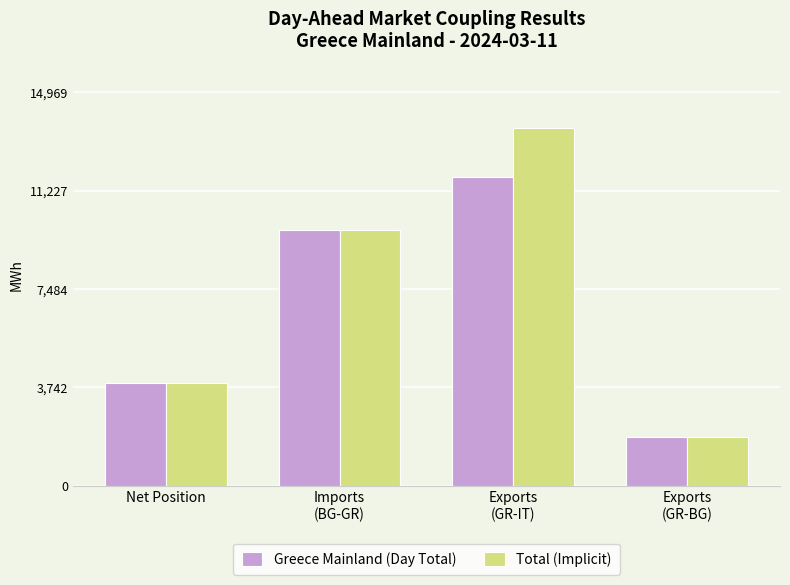

At which label does Total (Implicit) first exceed 9710?

Imports
(BG-GR)